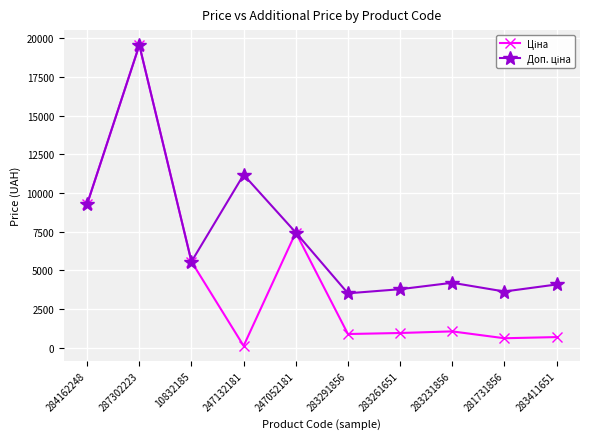

At which category does the chart reach its minimum across all series?

247132181